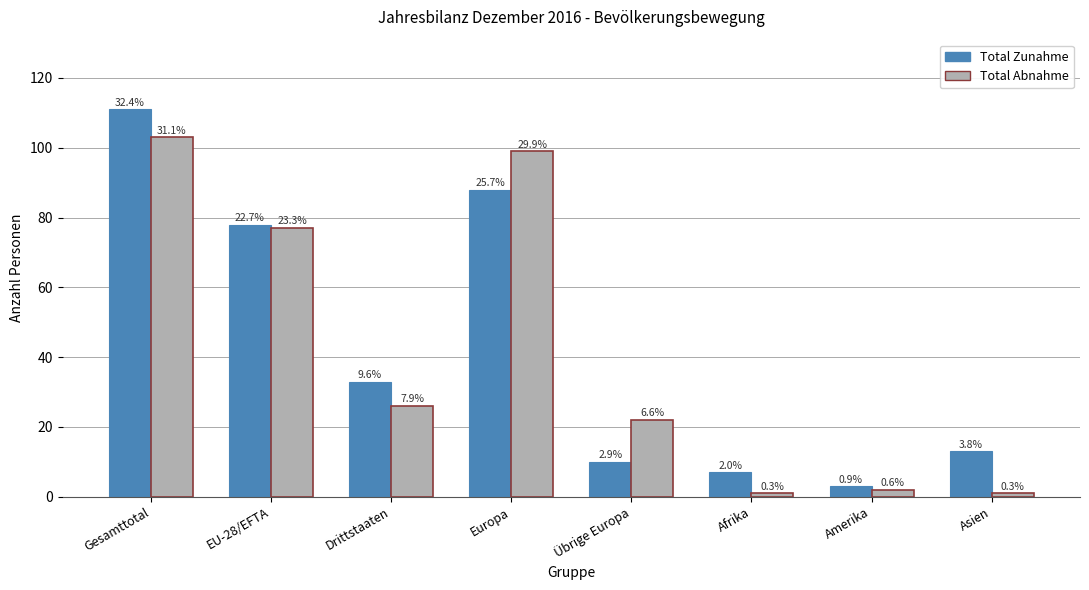

Reading left to right, transcribe all the data shown in this chart.

Total Zunahme: Gesamttotal=111	EU-28/EFTA=78	Drittstaaten=33	Europa=88	Übrige Europa=10	Afrika=7	Amerika=3	Asien=13
Total Abnahme: Gesamttotal=103	EU-28/EFTA=77	Drittstaaten=26	Europa=99	Übrige Europa=22	Afrika=1	Amerika=2	Asien=1